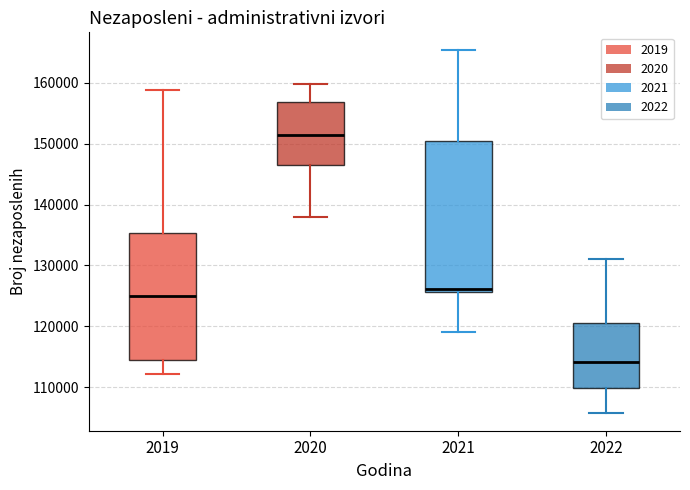

Reading left to right, read every box against the y-axis: the position of its median line, the range the box covers, and the ends of its whiskers. The values are not printed on the chart, so give them approximately, as read against the axis.

2019: median 125000, box 114000 to 135000, whiskers 112000 to 159000
2020: median 151000, box 146000 to 157000, whiskers 138000 to 160000
2021: median 126000 (just above the box's lower edge), box 126000 to 150000, whiskers 119000 to 165000
2022: median 114000, box 110000 to 121000, whiskers 106000 to 131000